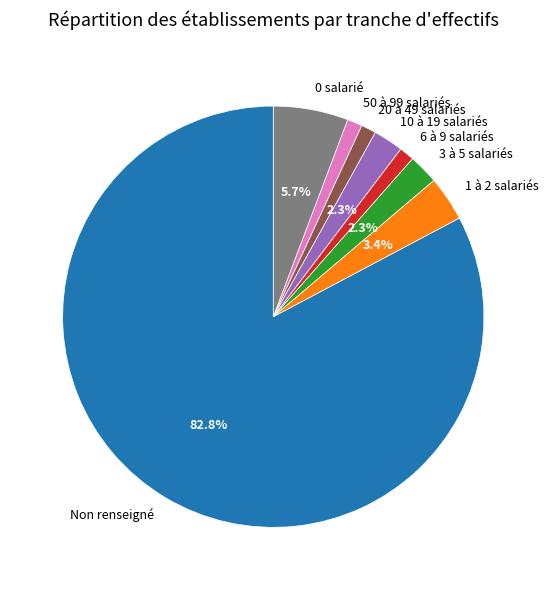

Does 6 à 9 salariés represent more than half of the total?

No